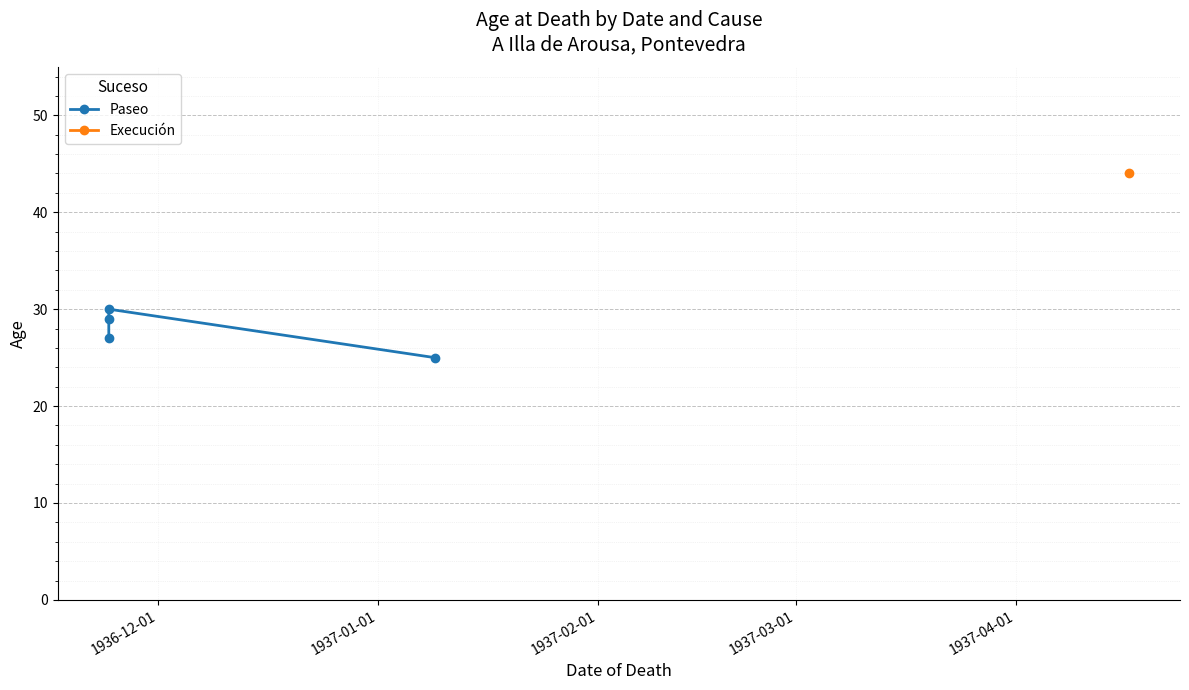

How many values are below 29?

2